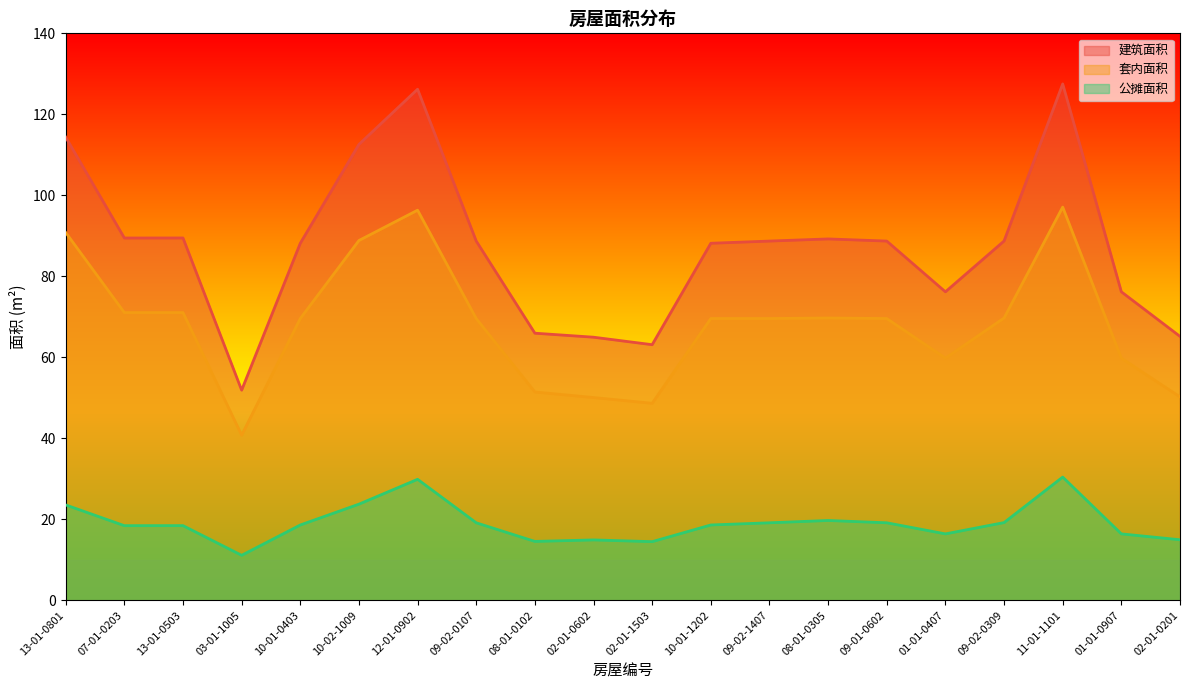

What is the sum of the 建筑面积 values at 07-01-0203 and 02-01-1503?

152.6